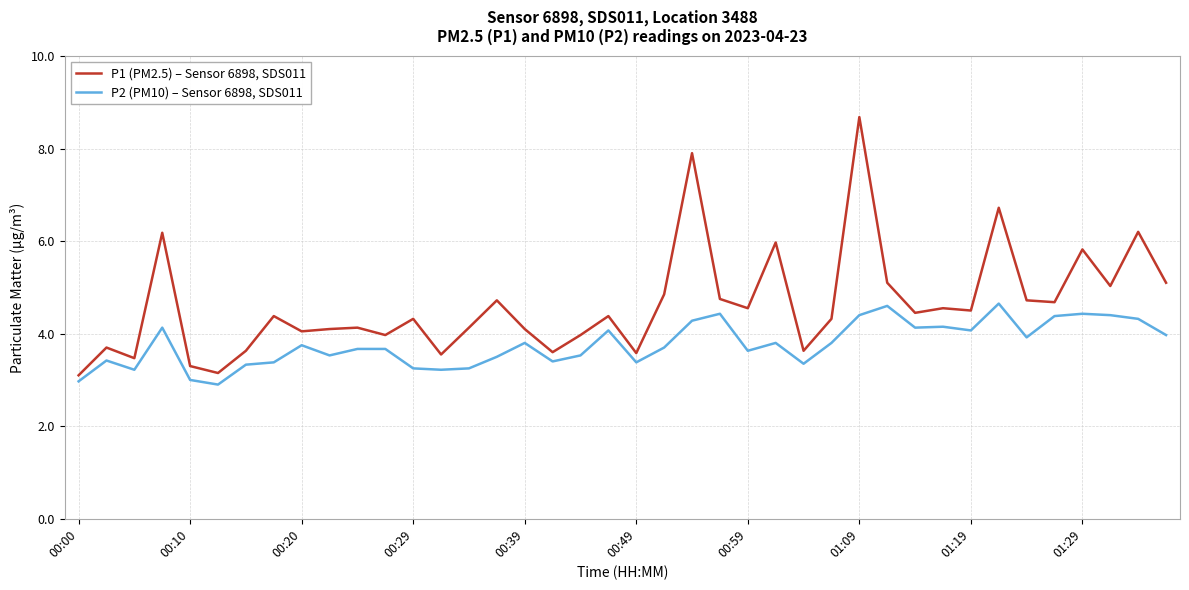

Which series has the largest range (max minus min)?

P1 (PM2.5) – Sensor 6898, SDS011